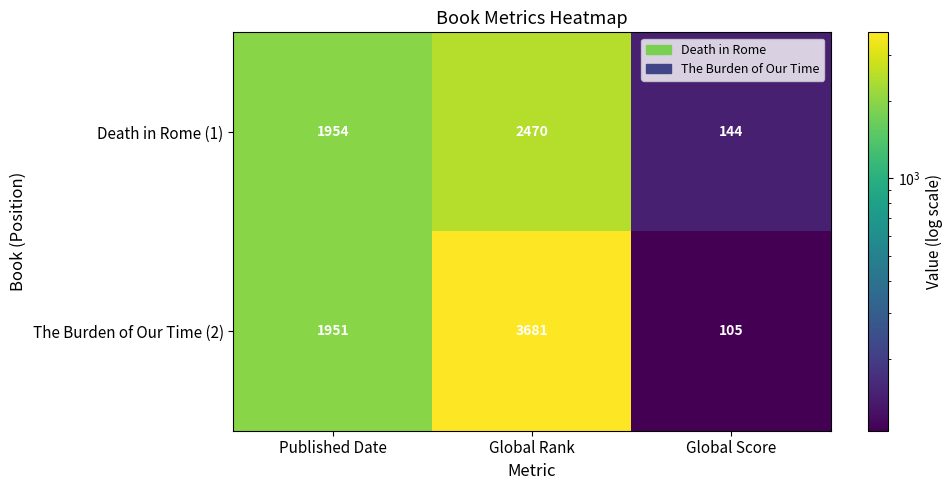

What is the difference between the The Burden of Our Time (2) values at Published Date and Global Score?

1846